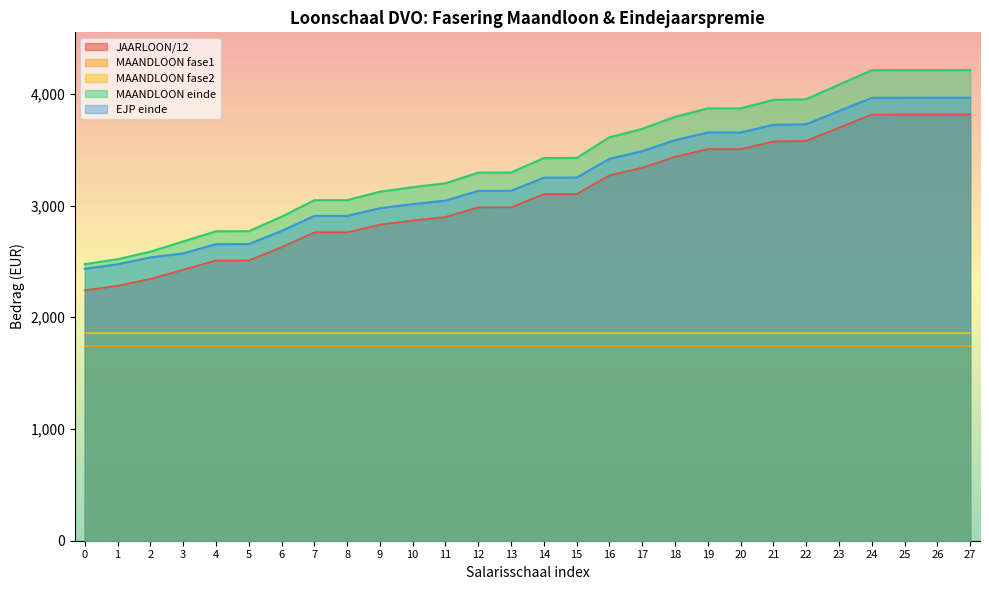

What is the maximum value shown in the chart?

4213.0